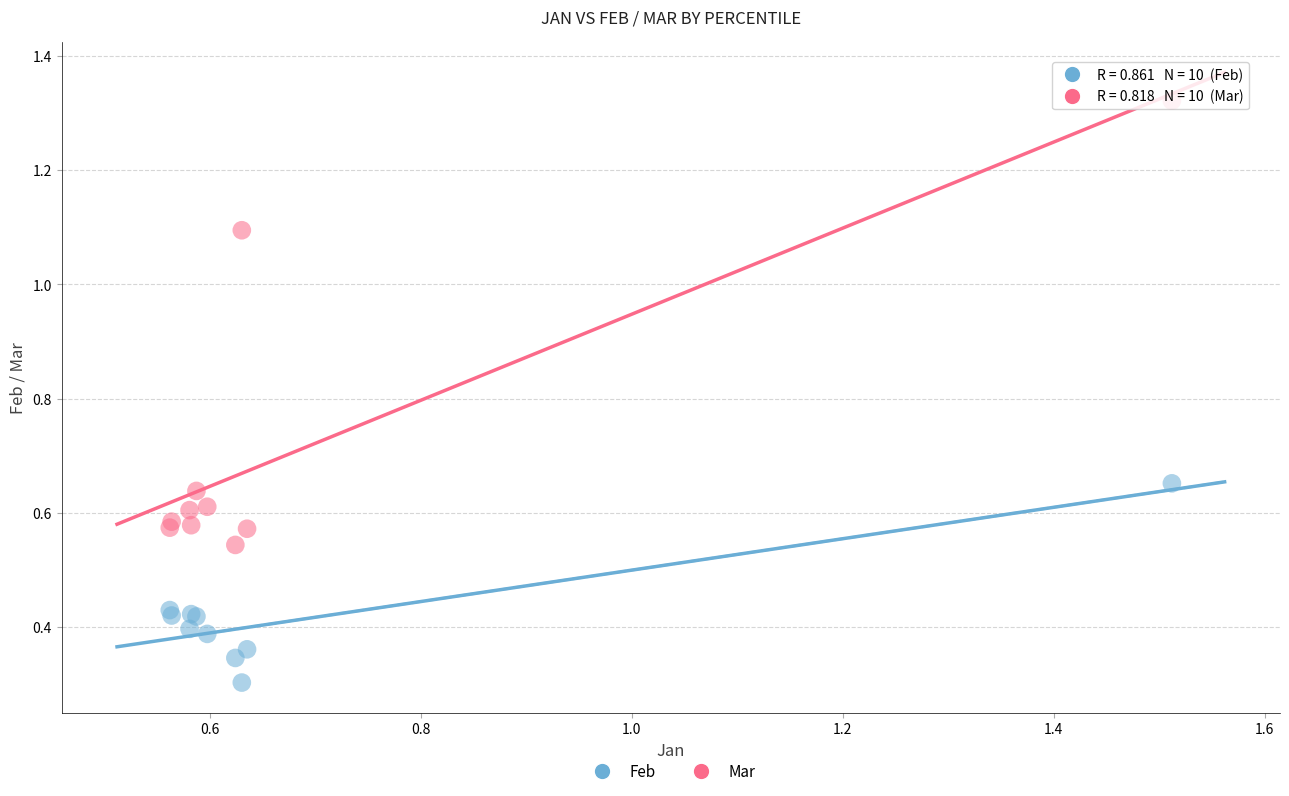

Which series reaches the minimum Y coordinate?

Feb